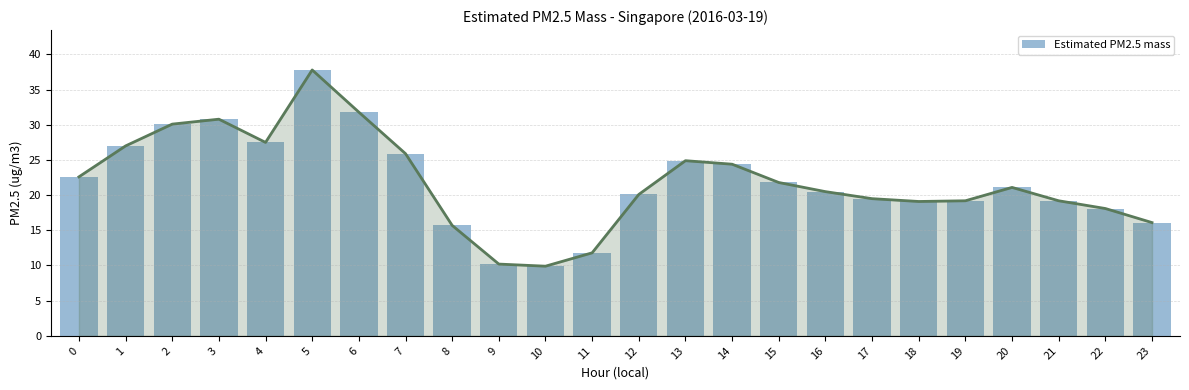

The chart shows a value of 4.3 at 10. True or false?

False